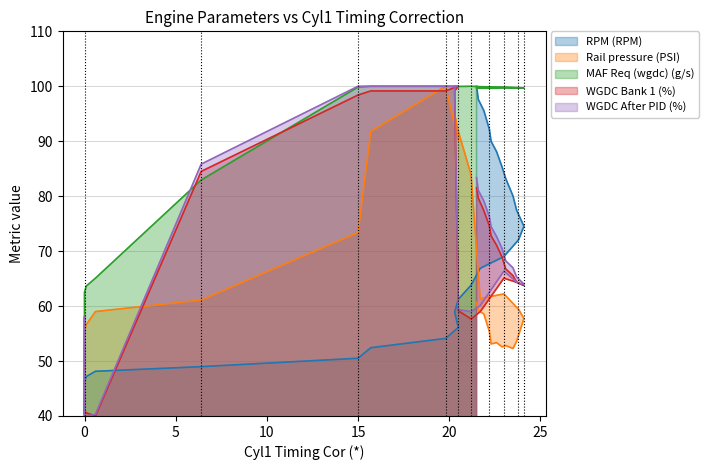

What are all the series names shown in the legend?

RPM (RPM), Rail pressure (PSI), MAF Req (wgdc) (g/s), WGDC Bank 1 (%), WGDC After PID (%)